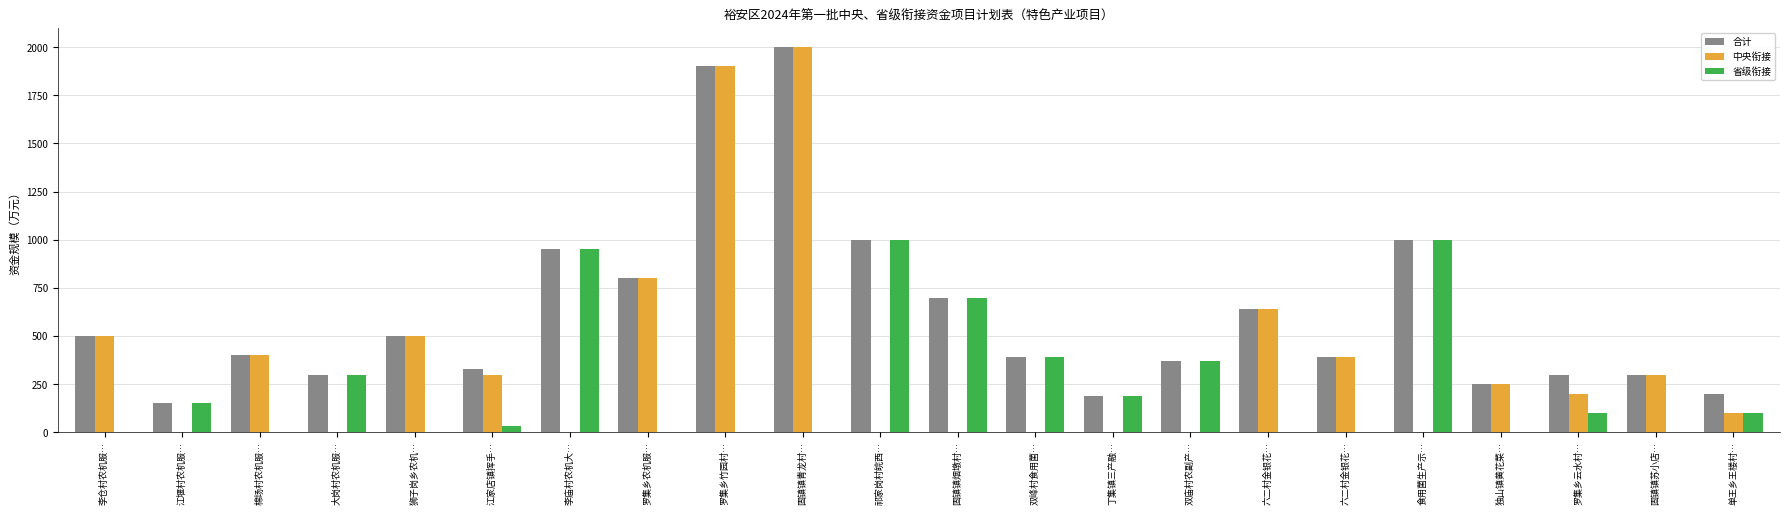

How many categories are shown in the chart?

22